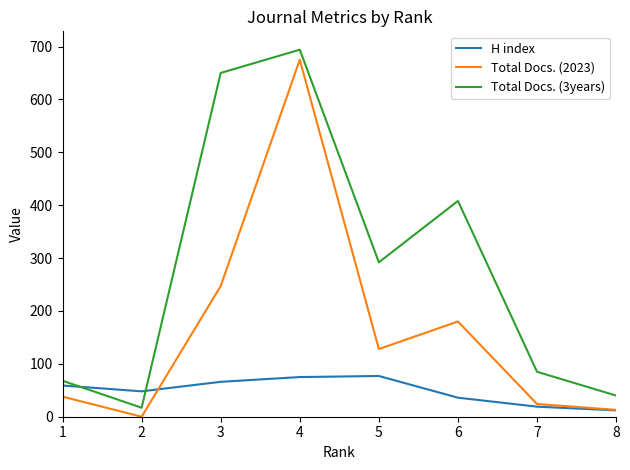

True or false: Total Docs. (3years) has more than 1 interior local peaks.

True